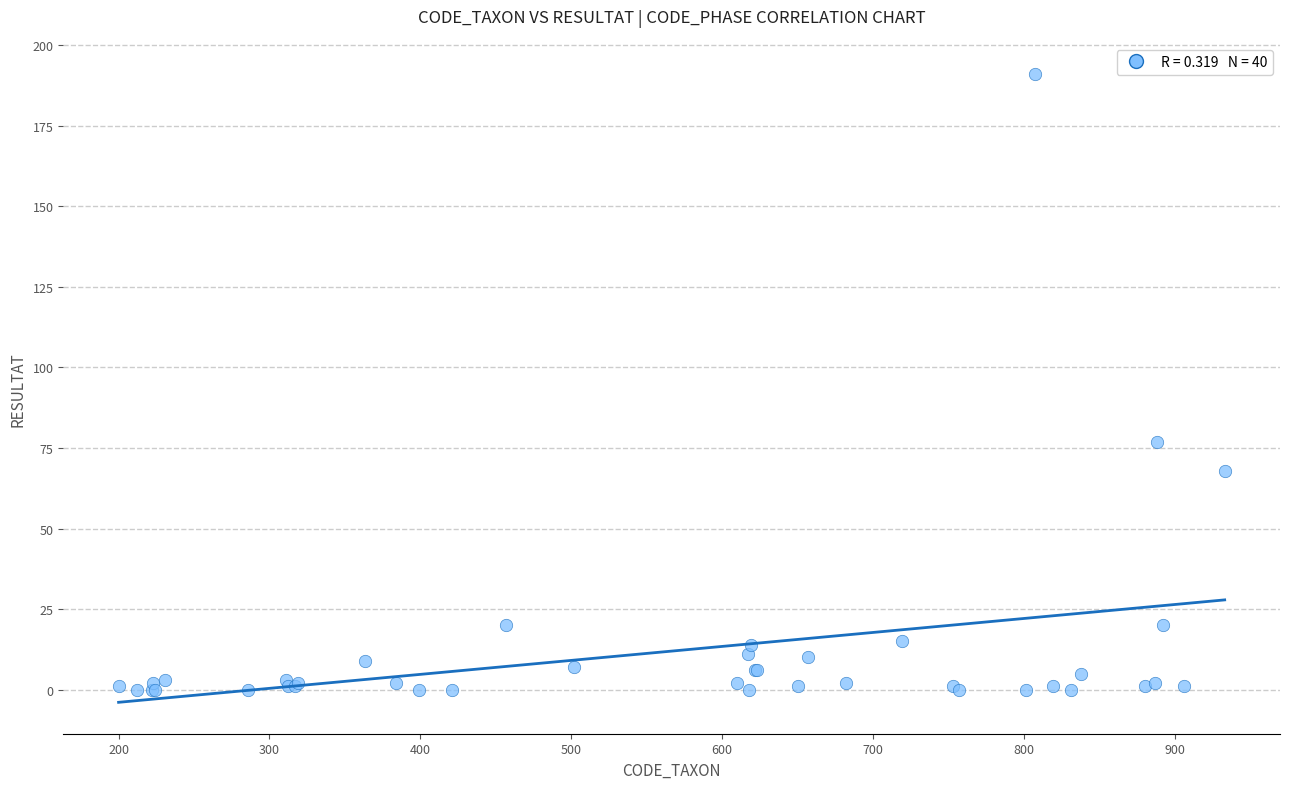

What Y value in the scatter plot is closest to 95?

77